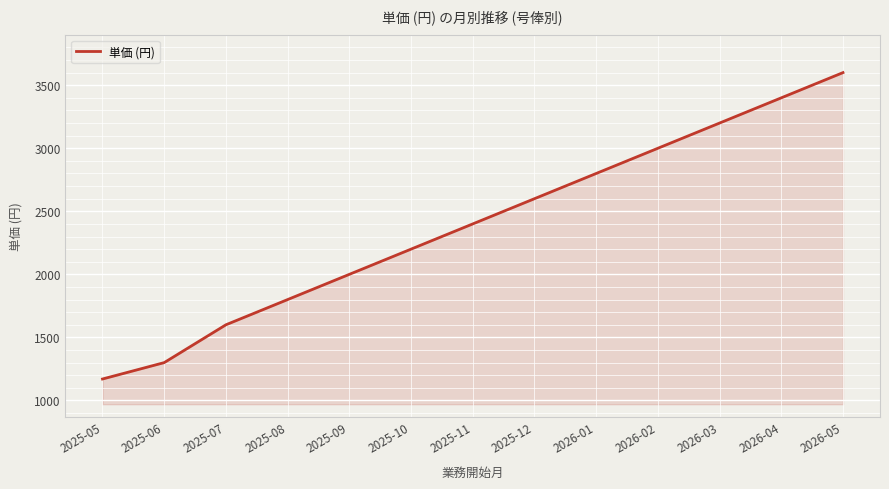

What is the minimum value shown in the chart?

1170